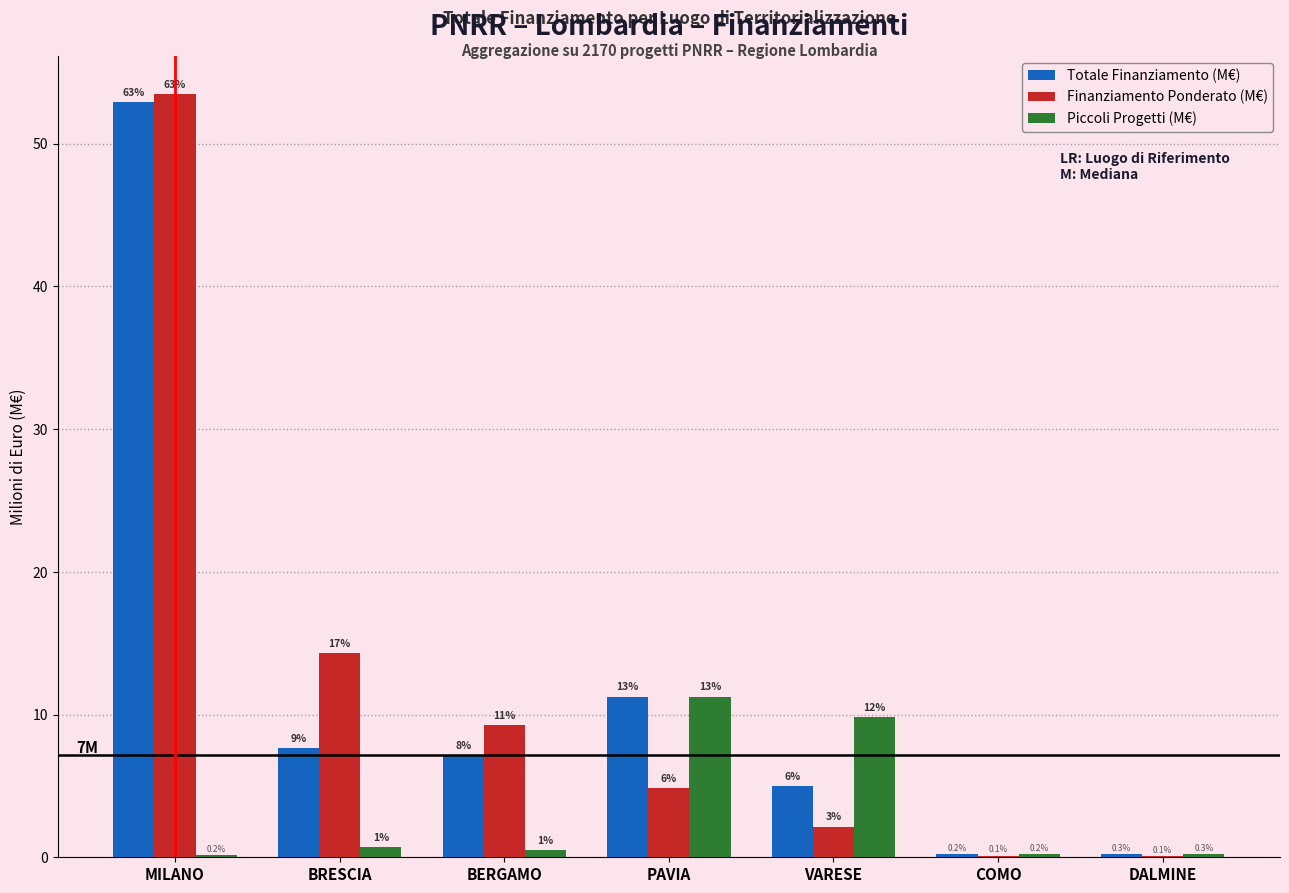

What is the sum of all Finanziamento Ponderato (M€) values?

84.3